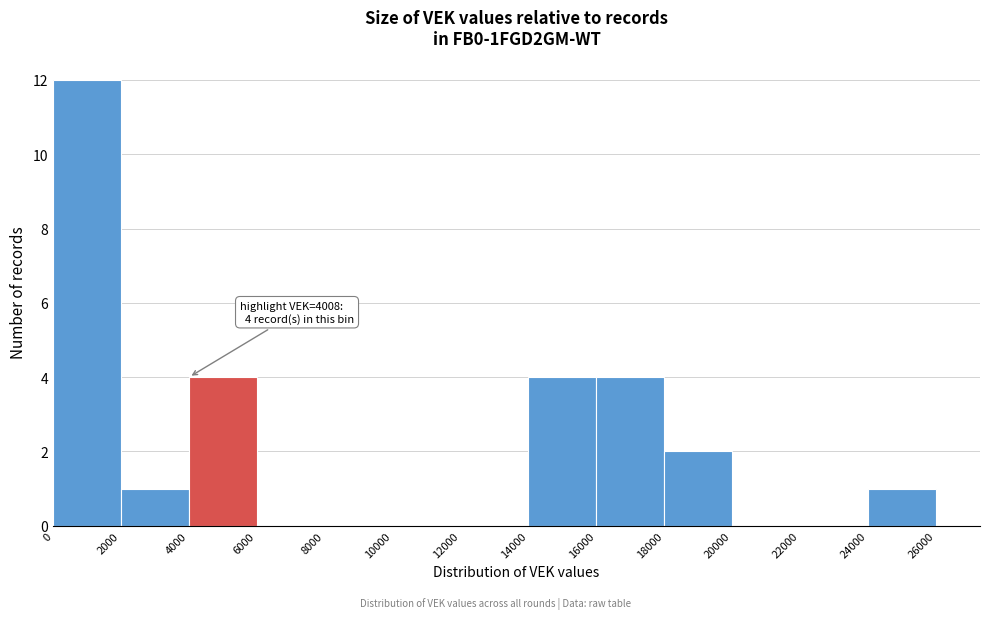

Which range on the x-axis has the tallest bar?

0 to 2000